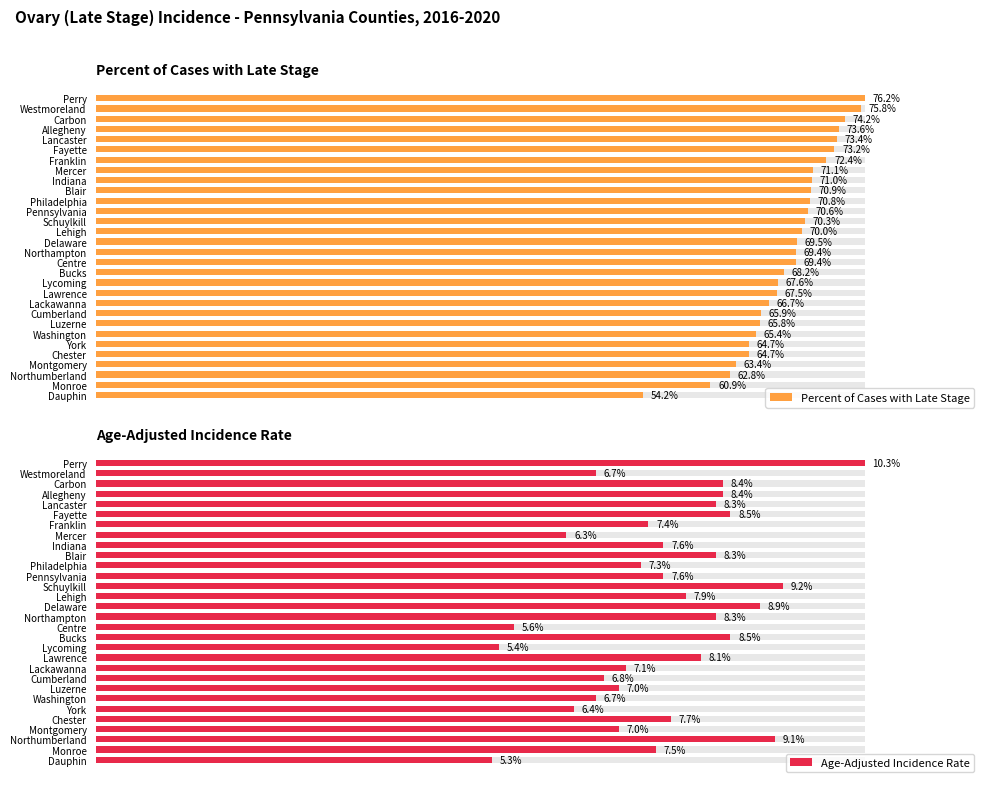

Is it true that Percent of Cases with Late Stage equals 132.0 at Delaware?

False